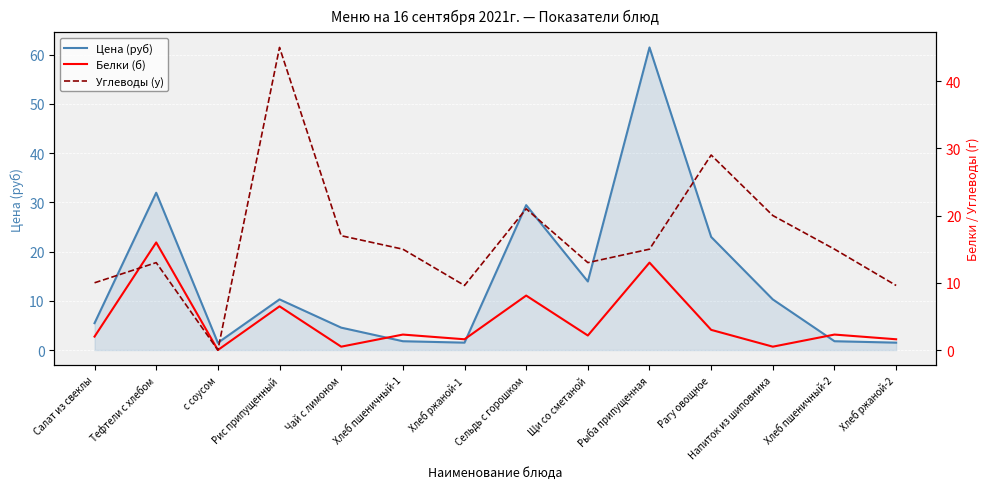

How many values in Углеводы (у) are above zero?

13